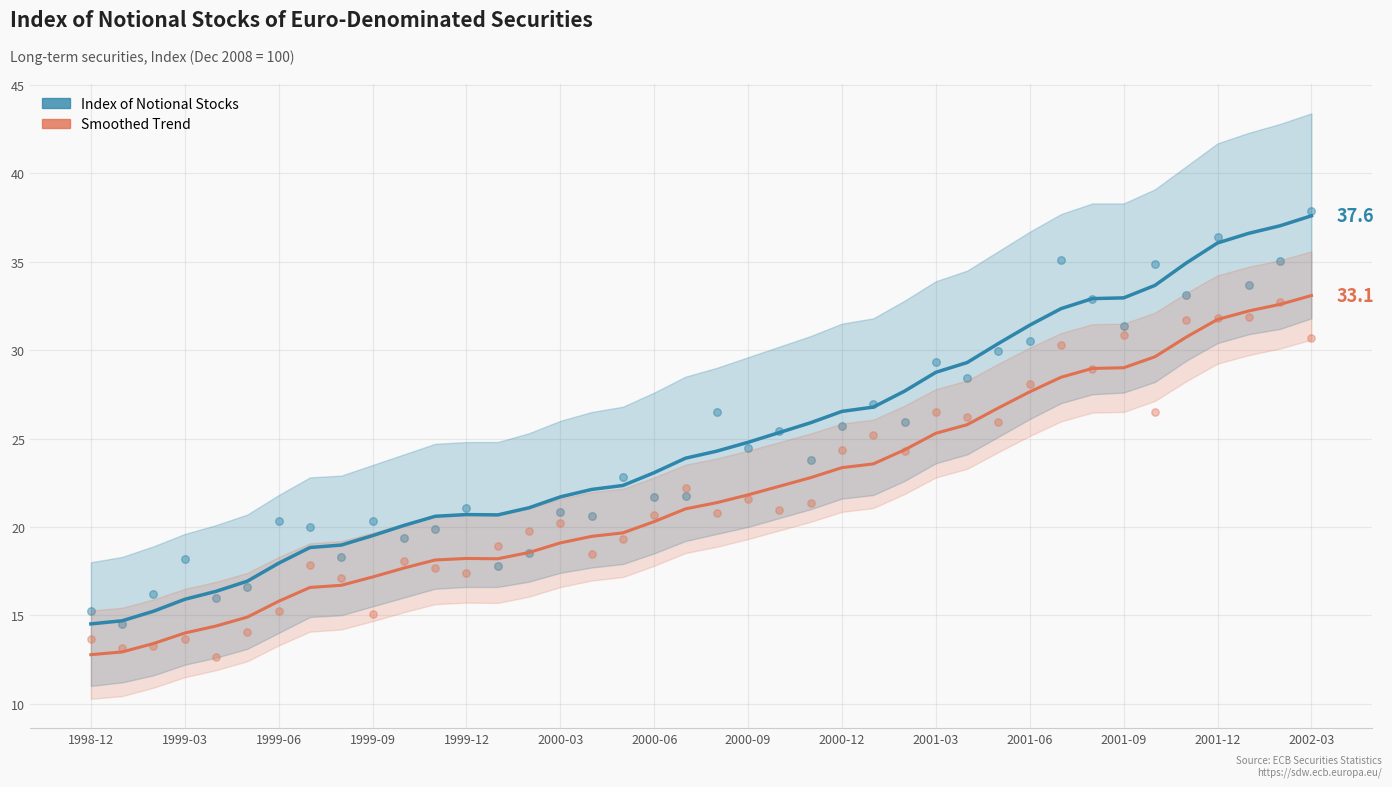

At how many categories does at least one series exceed 20?

30